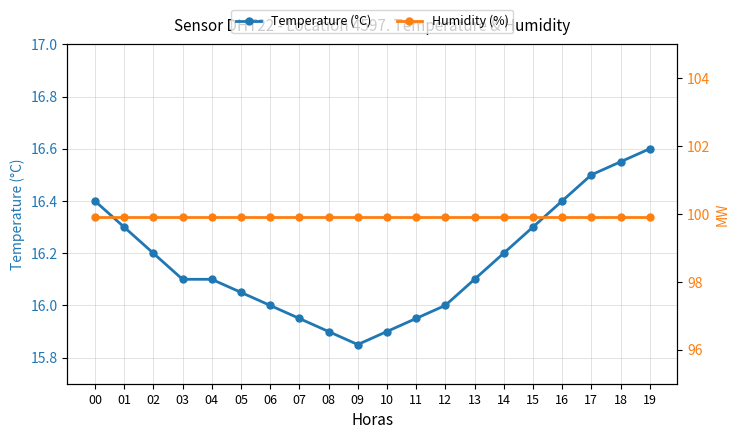

True or false: Temperature (°C) and Humidity (%) cross at least once.

False